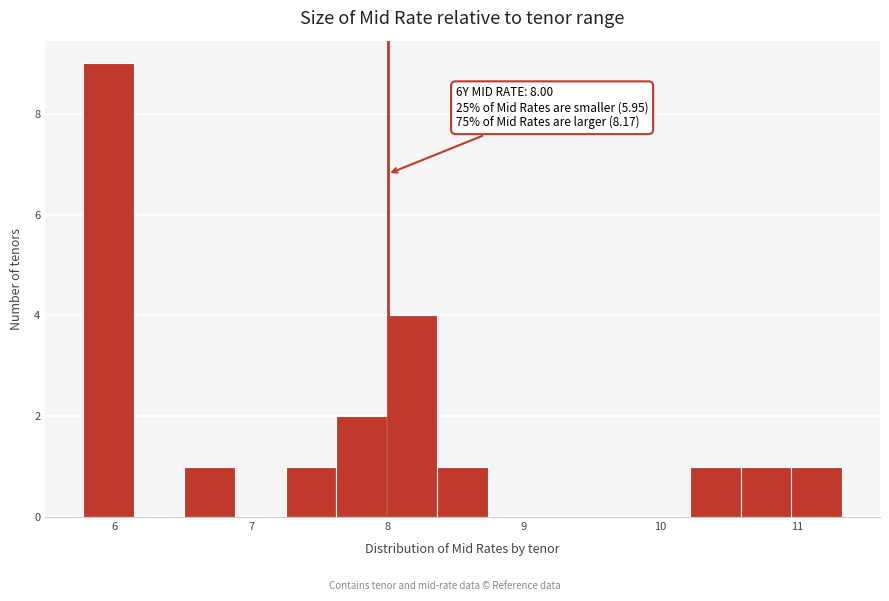

Read against the x-axis, roughly where is the centre of the tallest bar?

6.0